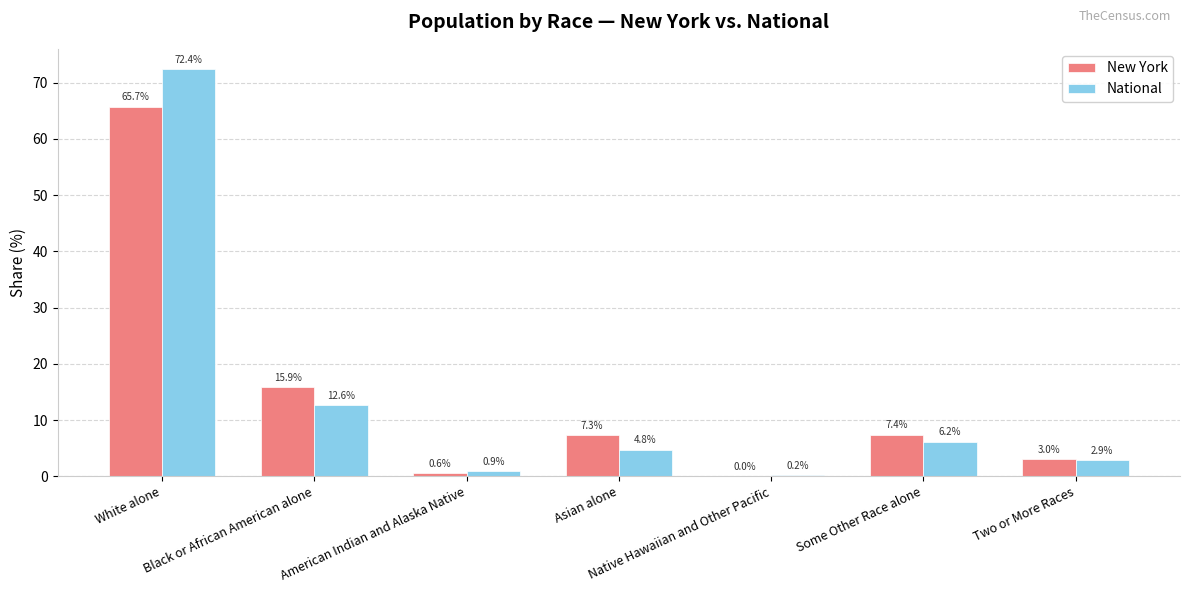

How many distinct data groups are displayed?

2